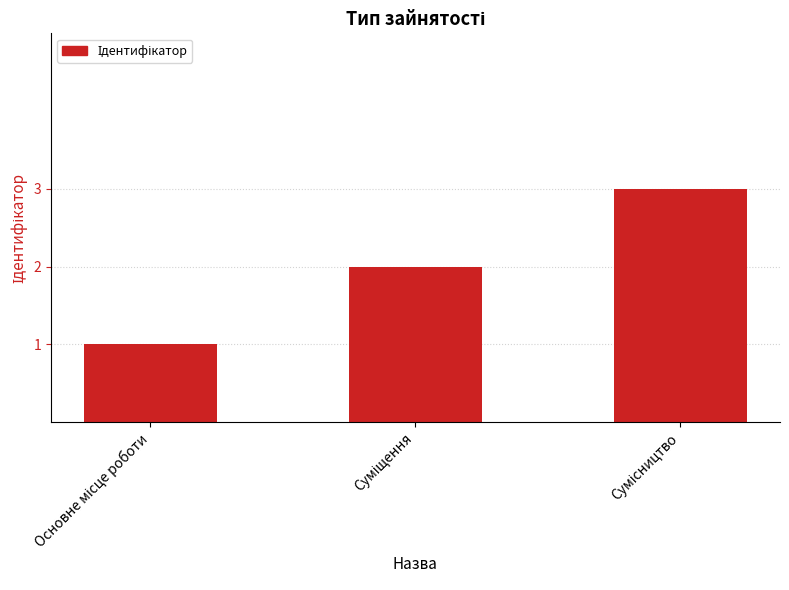

What is the greatest value displayed?

3